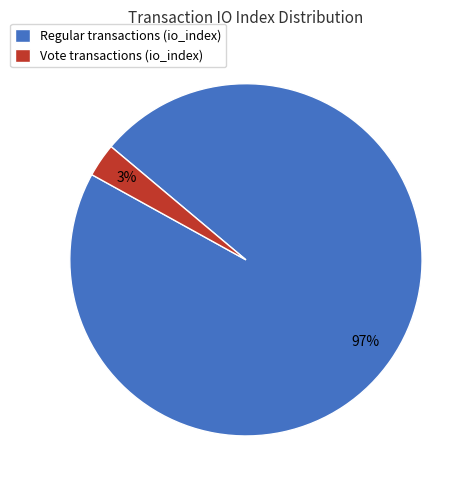

Combined, do Regular transactions (io_index) and Vote transactions (io_index) account for over 50%?

Yes